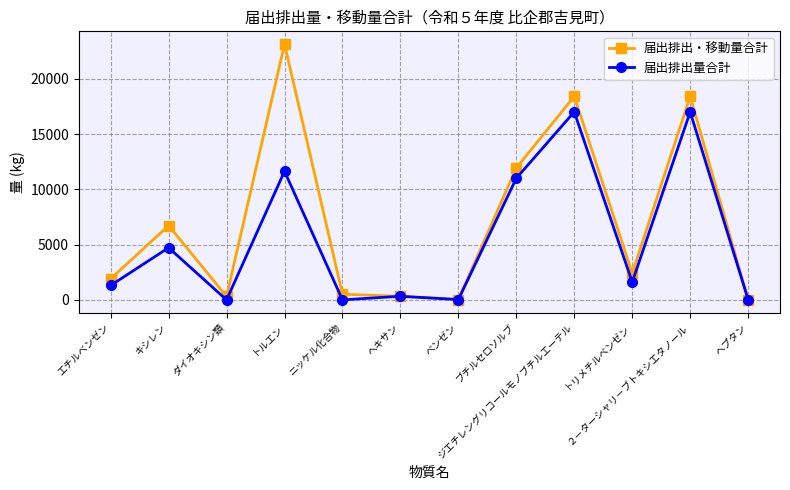

What is the difference between the 届出排出量合計 values at ベンゼン and トルエン?

11599